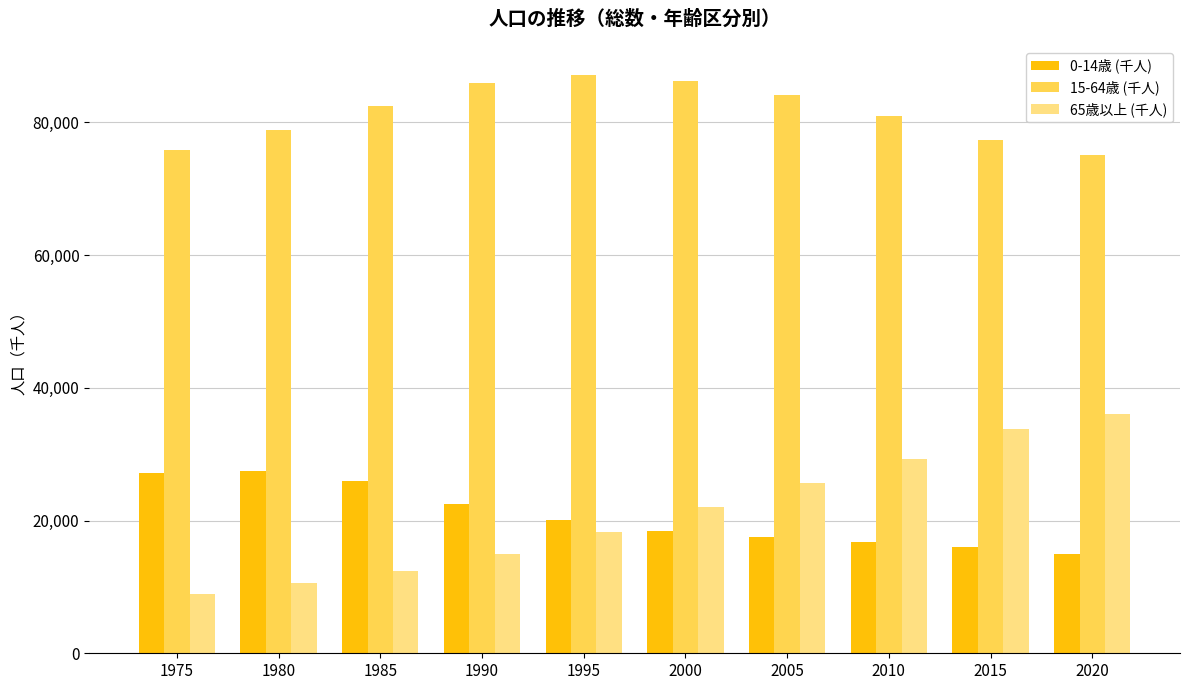

At which label does 0-14歳 (千人) reach its minimum?

2020